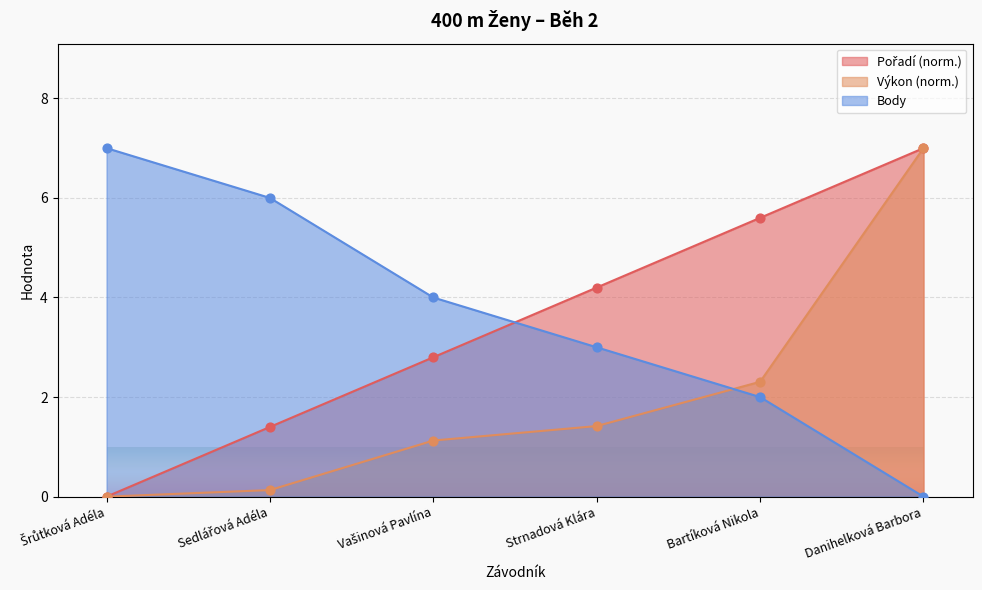

At which category is the sum across all series the highest?

Danihelková Barbora